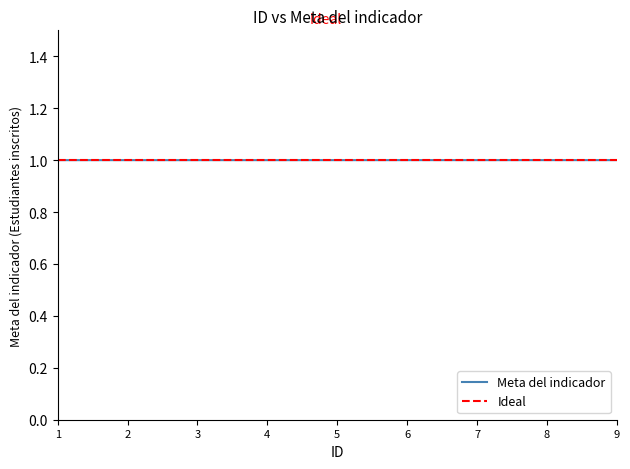

True or false: the data has more than 2 interior local peaks.

False